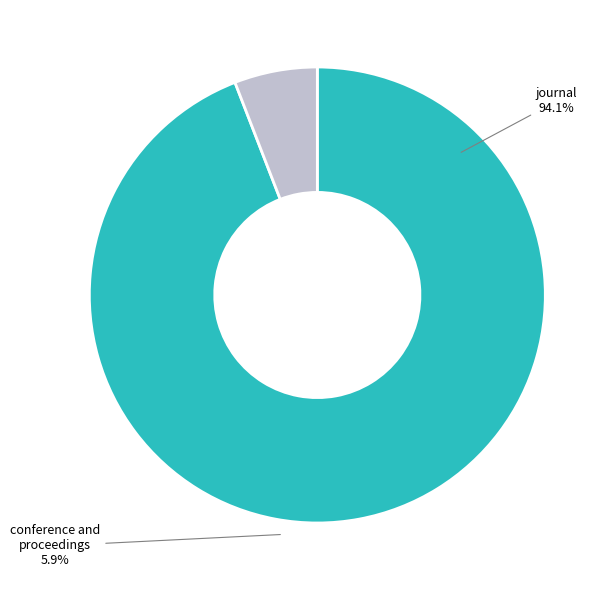

What is the ratio of the value at journal to the value at conference and proceedings?

16.0